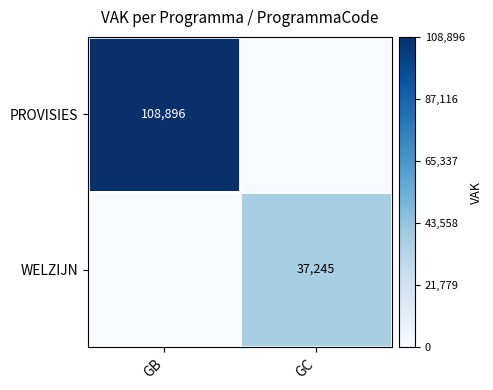

The WELZIJN series shows 58741 at GC. True or false?

False